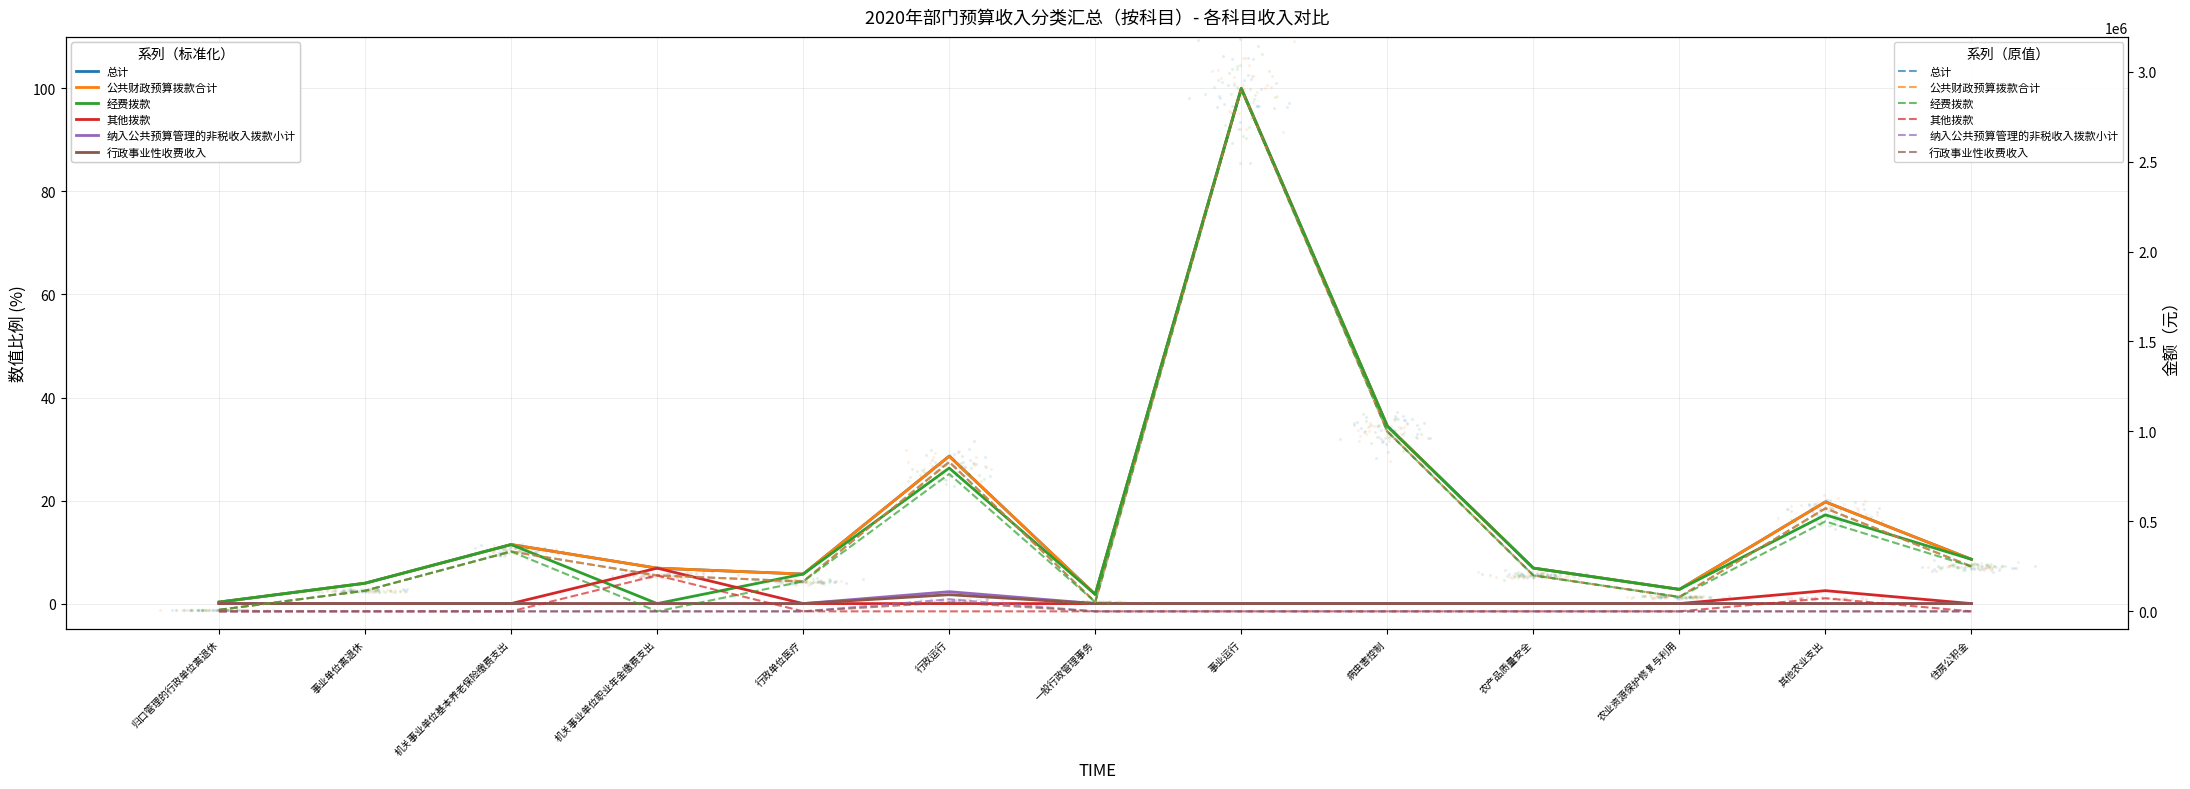

What is the total value across all series at 住房公积金?

25.8